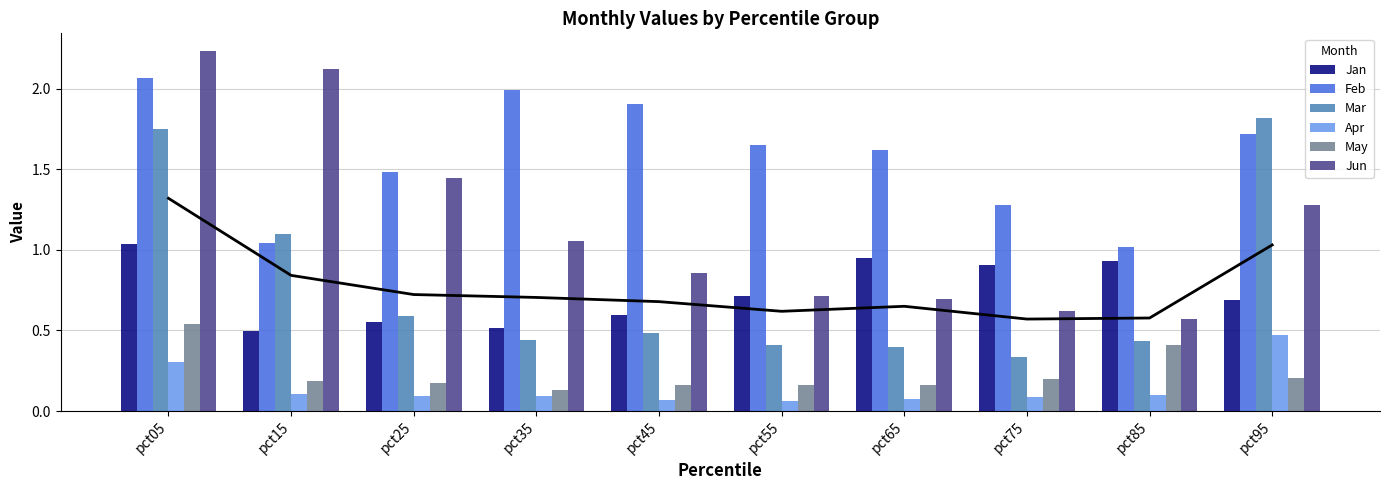

At which label is Feb closest to 1?

pct85